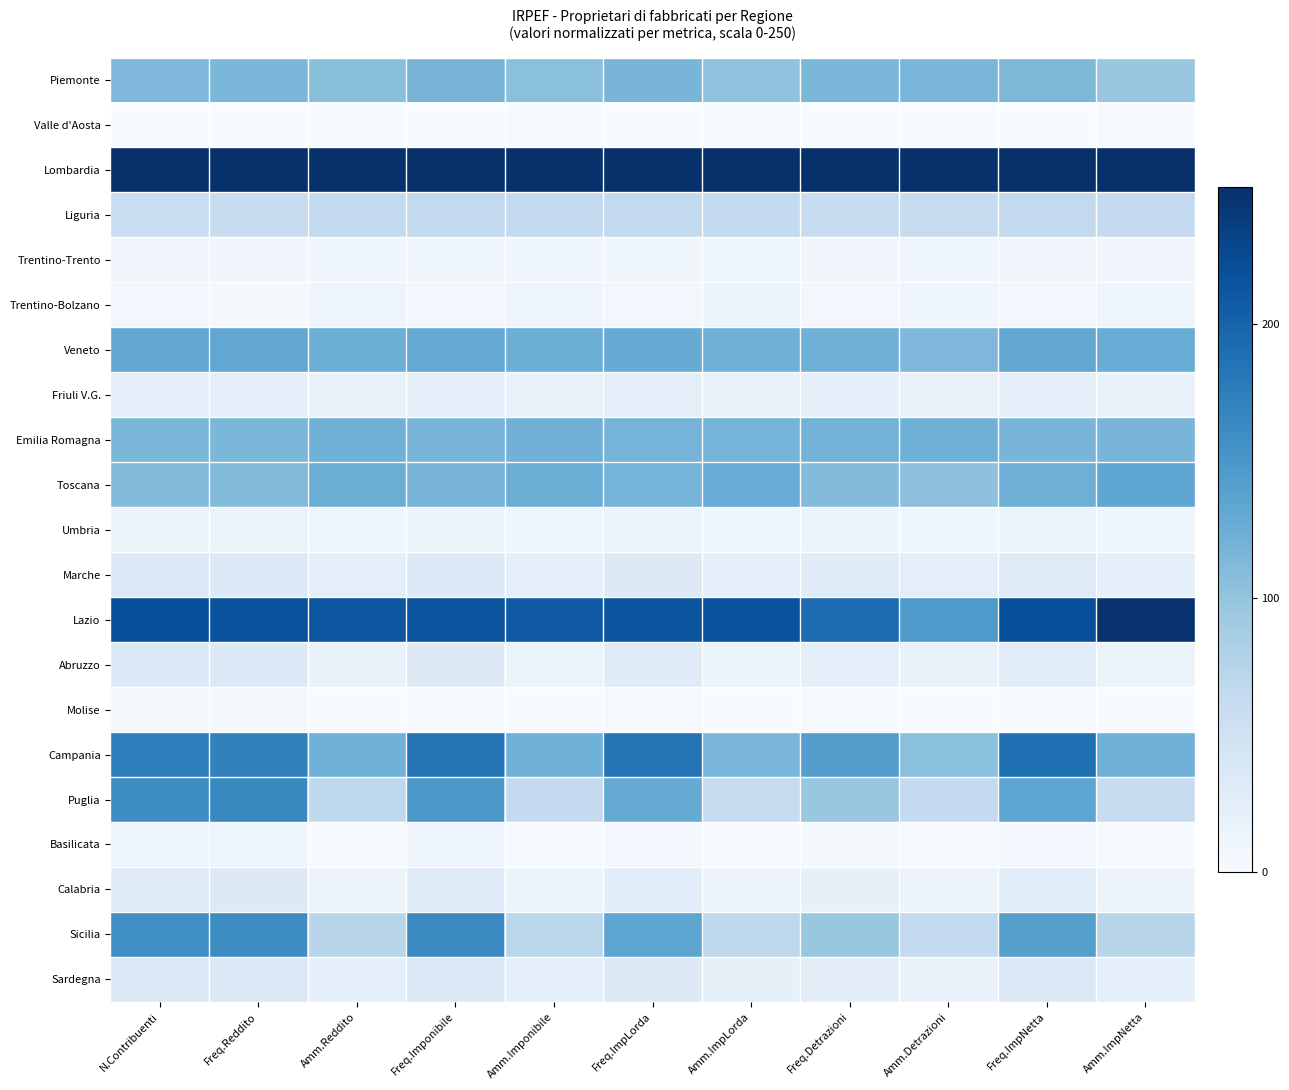

Reading right to left, list all the values displayed in this chart.

Piemonte: Amm.ImpNetta=97.1	Freq.ImpNetta=114.2	Amm.Detrazioni=115.3	Freq.Detrazioni=115.0	Amm.ImpLorda=102.2	Freq.ImpLorda=116.9	Amm.Imponibile=104.9	Freq.Imponibile=118.1	Amm.Reddito=105.9	Freq.Reddito=114.9	N.Contribuenti=113.2
Valle d'Aosta: Amm.ImpNetta=1.6	Freq.ImpNetta=0.0	Amm.Detrazioni=0.7	Freq.Detrazioni=0.0	Amm.ImpLorda=1.8	Freq.ImpLorda=0.0	Amm.Imponibile=1.6	Freq.Imponibile=0.0	Amm.Reddito=1.3	Freq.Reddito=0.0	N.Contribuenti=0.0
Lombardia: Amm.ImpNetta=250.0	Freq.ImpNetta=250.0	Amm.Detrazioni=250.0	Freq.Detrazioni=250.0	Amm.ImpLorda=250.0	Freq.ImpLorda=250.0	Amm.Imponibile=250.0	Freq.Imponibile=250.0	Amm.Reddito=250.0	Freq.Reddito=250.0	N.Contribuenti=250.0
Liguria: Amm.ImpNetta=63.5	Freq.ImpNetta=64.9	Amm.Detrazioni=61.5	Freq.Detrazioni=59.5	Amm.ImpLorda=64.3	Freq.ImpLorda=65.1	Amm.Imponibile=64.4	Freq.Imponibile=65.0	Amm.Reddito=64.1	Freq.Reddito=58.8	N.Contribuenti=57.9
Trentino-Trento: Amm.ImpNetta=8.7	Freq.ImpNetta=8.8	Amm.Detrazioni=11.0	Freq.Detrazioni=8.7	Amm.ImpLorda=10.0	Freq.ImpLorda=8.9	Amm.Imponibile=10.2	Freq.Imponibile=8.9	Amm.Reddito=10.0	Freq.Reddito=8.1	N.Contribuenti=8.1
Trentino-Bolzano: Amm.ImpNetta=12.4	Freq.ImpNetta=7.3	Amm.Detrazioni=11.7	Freq.Detrazioni=7.2	Amm.ImpLorda=12.9	Freq.ImpLorda=6.9	Amm.Imponibile=12.3	Freq.Imponibile=6.5	Amm.Reddito=11.8	Freq.Reddito=5.6	N.Contribuenti=5.9
Veneto: Amm.ImpNetta=126.2	Freq.ImpNetta=132.1	Amm.Detrazioni=112.8	Freq.Detrazioni=122.0	Amm.ImpLorda=122.7	Freq.ImpLorda=127.3	Amm.Imponibile=124.1	Freq.Imponibile=129.9	Amm.Reddito=124.8	Freq.Reddito=132.3	N.Contribuenti=131.7
Friuli V.G.: Amm.ImpNetta=16.9	Freq.ImpNetta=23.5	Amm.Detrazioni=18.6	Freq.Detrazioni=22.0	Amm.ImpLorda=17.6	Freq.ImpLorda=23.7	Amm.Imponibile=18.3	Freq.Imponibile=24.4	Amm.Reddito=18.3	Freq.Reddito=23.7	N.Contribuenti=23.9
Emilia Romagna: Amm.ImpNetta=117.0	Freq.ImpNetta=117.1	Amm.Detrazioni=121.6	Freq.Detrazioni=119.4	Amm.ImpLorda=118.8	Freq.ImpLorda=118.3	Amm.Imponibile=120.2	Freq.Imponibile=116.3	Amm.Reddito=121.4	Freq.Reddito=114.6	N.Contribuenti=114.8
Toscana: Amm.ImpNetta=134.1	Freq.ImpNetta=123.9	Amm.Detrazioni=103.9	Freq.Detrazioni=110.0	Amm.ImpLorda=126.3	Freq.ImpLorda=118.9	Amm.Imponibile=125.6	Freq.Imponibile=117.4	Amm.Reddito=125.4	Freq.Reddito=109.6	N.Contribuenti=109.7
Umbria: Amm.ImpNetta=10.1	Freq.ImpNetta=15.0	Amm.Detrazioni=9.5	Freq.Detrazioni=13.5	Amm.ImpLorda=9.8	Freq.ImpLorda=15.3	Amm.Imponibile=10.1	Freq.Imponibile=16.0	Amm.Reddito=10.1	Freq.Reddito=16.0	N.Contribuenti=16.5
Marche: Amm.ImpNetta=23.1	Freq.ImpNetta=31.2	Amm.Detrazioni=24.5	Freq.Detrazioni=30.1	Amm.ImpLorda=23.3	Freq.ImpLorda=31.8	Amm.Imponibile=24.5	Freq.Imponibile=33.3	Amm.Reddito=24.5	Freq.Reddito=33.9	N.Contribuenti=34.2
Lazio: Amm.ImpNetta=246.8	Freq.ImpNetta=220.5	Amm.Detrazioni=146.6	Freq.Detrazioni=191.8	Amm.ImpLorda=217.4	Freq.ImpLorda=214.7	Amm.Imponibile=210.6	Freq.Imponibile=215.8	Amm.Reddito=212.1	Freq.Reddito=216.3	N.Contribuenti=219.0
Abruzzo: Amm.ImpNetta=15.7	Freq.ImpNetta=29.3	Amm.Detrazioni=17.0	Freq.Detrazioni=24.2	Amm.ImpLorda=15.5	Freq.ImpLorda=29.7	Amm.Imponibile=16.6	Freq.Imponibile=32.9	Amm.Reddito=16.9	Freq.Reddito=35.1	N.Contribuenti=35.1
Molise: Amm.ImpNetta=0.0	Freq.ImpNetta=2.4	Amm.Detrazioni=0.0	Freq.Detrazioni=1.7	Amm.ImpLorda=0.0	Freq.ImpLorda=2.6	Amm.Imponibile=0.0	Freq.Imponibile=3.9	Amm.Reddito=0.0	Freq.Reddito=5.1	N.Contribuenti=5.0
Campania: Amm.ImpNetta=122.2	Freq.ImpNetta=187.7	Amm.Detrazioni=104.6	Freq.Detrazioni=142.2	Amm.ImpLorda=115.8	Freq.ImpLorda=184.5	Amm.Imponibile=122.0	Freq.Imponibile=184.5	Amm.Reddito=121.8	Freq.Reddito=171.1	N.Contribuenti=173.2
Puglia: Amm.ImpNetta=60.3	Freq.ImpNetta=134.6	Amm.Detrazioni=63.2	Freq.Detrazioni=96.4	Amm.ImpLorda=58.6	Freq.ImpLorda=129.8	Amm.Imponibile=63.2	Freq.Imponibile=149.0	Amm.Reddito=66.3	Freq.Reddito=165.0	N.Contribuenti=159.9
Basilicata: Amm.ImpNetta=1.5	Freq.ImpNetta=6.5	Amm.Detrazioni=1.8	Freq.Detrazioni=4.5	Amm.ImpLorda=1.4	Freq.ImpLorda=6.6	Amm.Imponibile=1.6	Freq.Imponibile=10.0	Amm.Reddito=1.7	Freq.Reddito=11.8	N.Contribuenti=11.4
Calabria: Amm.ImpNetta=14.2	Freq.ImpNetta=26.7	Amm.Detrazioni=14.5	Freq.Detrazioni=21.3	Amm.ImpLorda=13.7	Freq.ImpLorda=26.8	Amm.Imponibile=14.7	Freq.Imponibile=31.2	Amm.Reddito=14.6	Freq.Reddito=31.5	N.Contribuenti=31.0
Sicilia: Amm.ImpNetta=73.0	Freq.ImpNetta=140.8	Amm.Detrazioni=64.2	Freq.Detrazioni=95.9	Amm.ImpLorda=68.1	Freq.ImpLorda=134.2	Amm.Imponibile=72.2	Freq.Imponibile=163.0	Amm.Reddito=72.8	Freq.Reddito=160.9	N.Contribuenti=157.8
Sardegna: Amm.ImpNetta=22.6	Freq.ImpNetta=34.8	Amm.Detrazioni=17.1	Freq.Detrazioni=26.3	Amm.ImpLorda=20.7	Freq.ImpLorda=32.6	Amm.Imponibile=22.1	Freq.Imponibile=34.8	Amm.Reddito=22.1	Freq.Reddito=36.9	N.Contribuenti=36.5